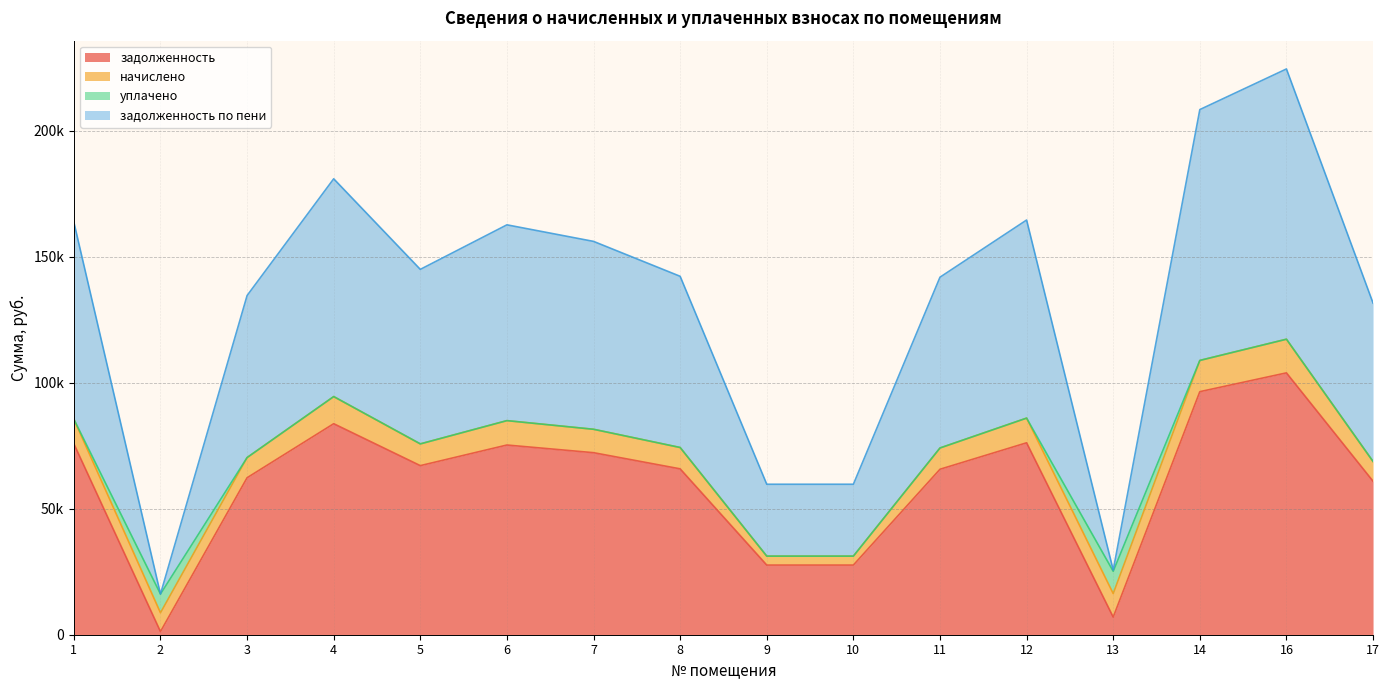

At which category is the sum across all series the highest?

16